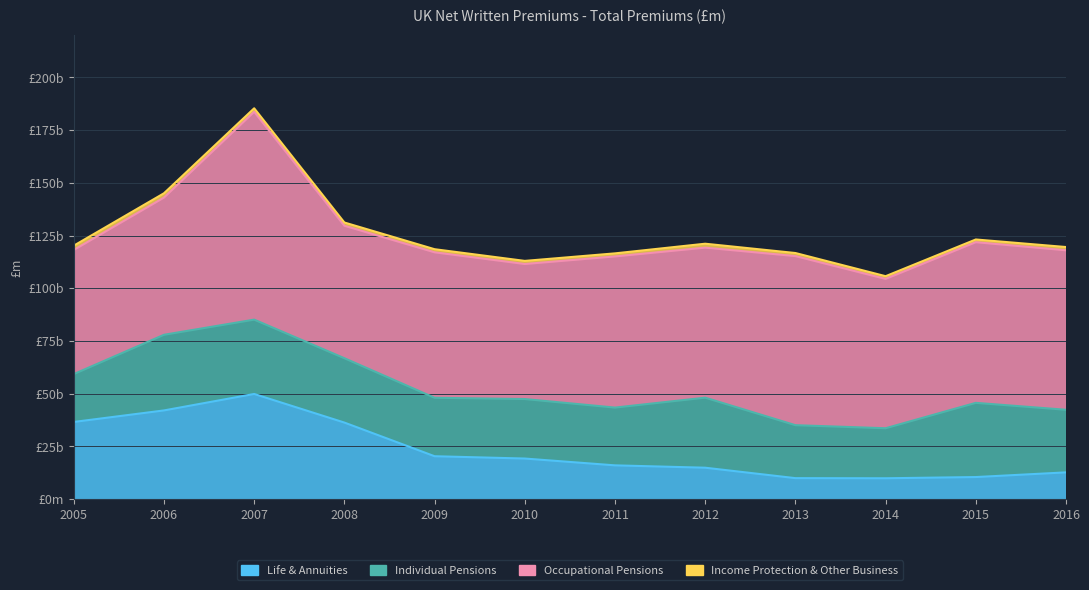

What is the maximum value shown in the chart?

98574.6